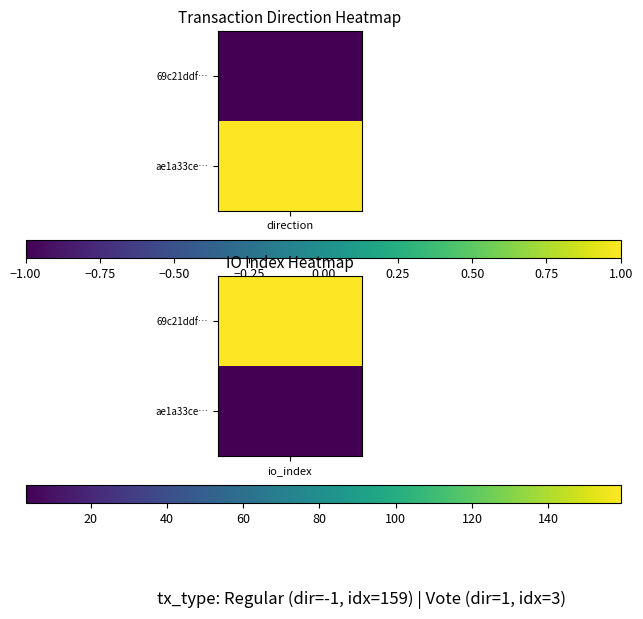

Rank the series by their maximum value, from highest to lowest.

69c21ddf53a47dc8e9ff08f08ae2b85d38e46c8, ae1a33ce9a83036aefe38473b4f853bf31782ca